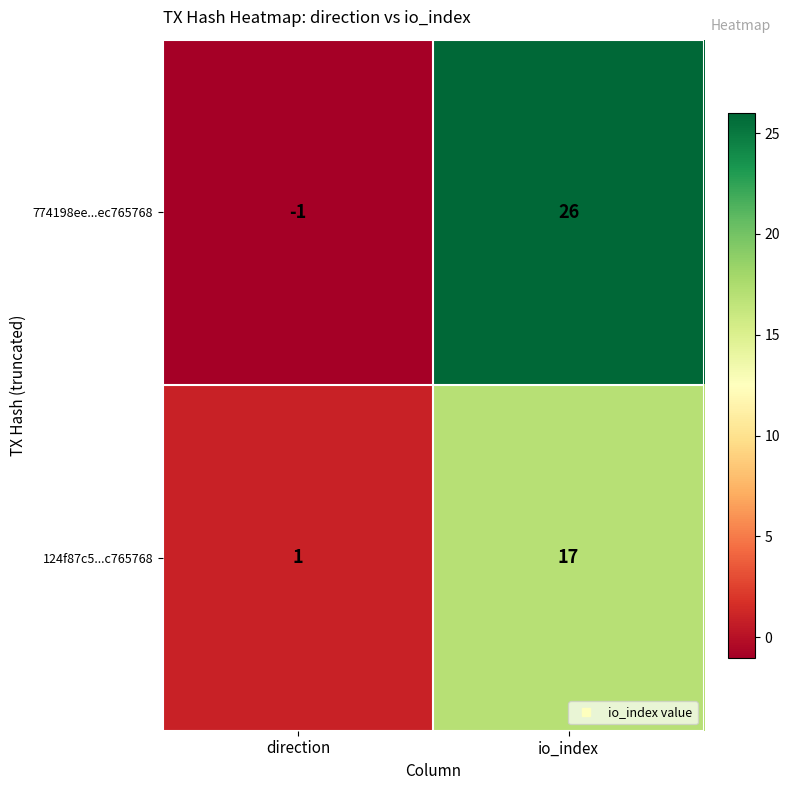

Which series has the largest range (max minus min)?

774198ee...ec765768